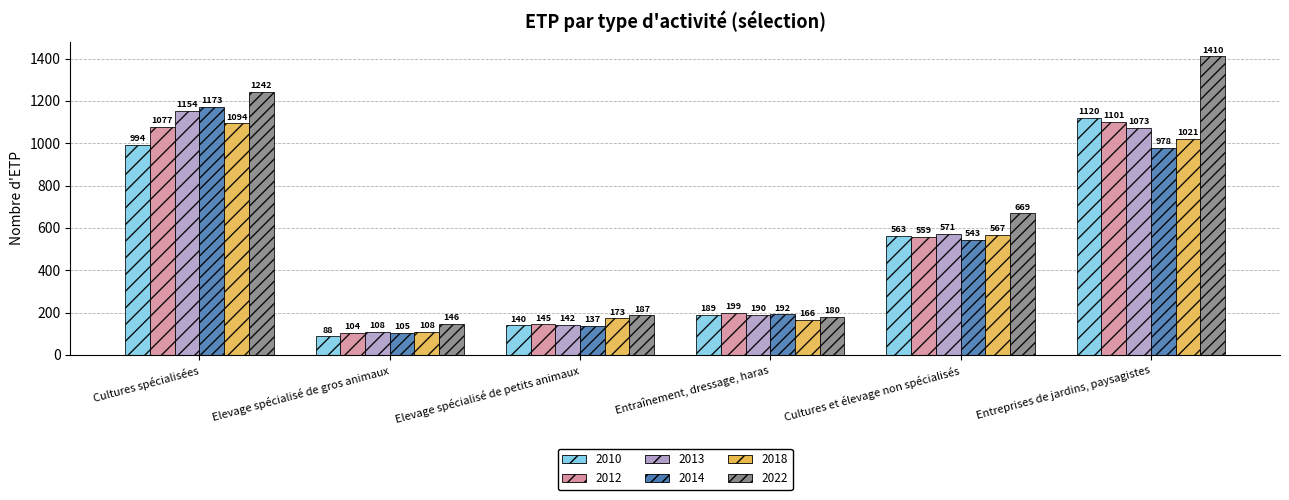

At which category is the sum across all series the highest?

Cultures spécialisées